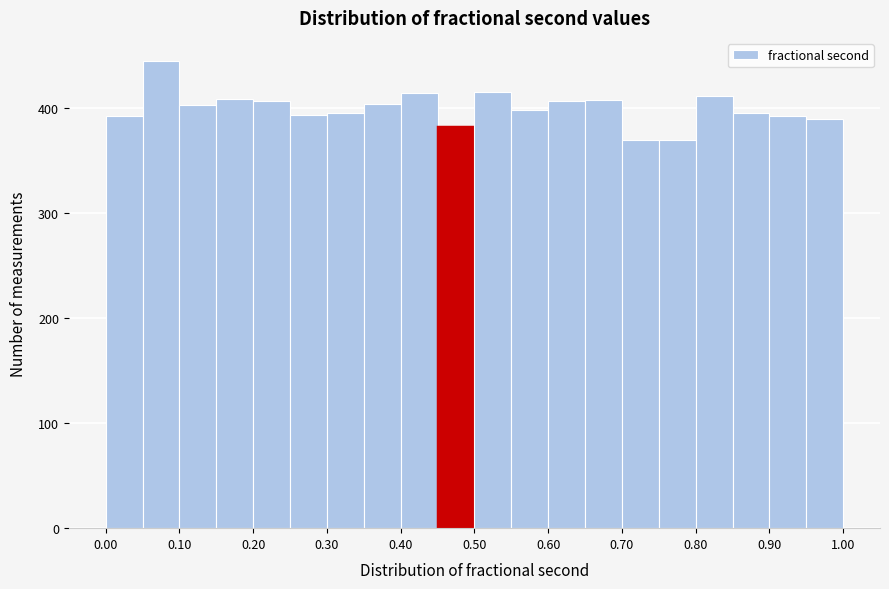

Reading left to right, list every bar in this chart as the range it spans on the x-axis followed by its height. The values are not printed on the chart, so give them approximately, as read against the axis.

0.00 to 0.05: 390
0.05 to 0.10: 450
0.10 to 0.15: 400
0.15 to 0.20: 410
0.20 to 0.25: 410
0.25 to 0.30: 390
0.30 to 0.35: 400
0.35 to 0.40: 400
0.40 to 0.45: 420
0.45 to 0.50: 380
0.50 to 0.55: 420
0.55 to 0.60: 400
0.60 to 0.65: 410
0.65 to 0.70: 410
0.70 to 0.75: 370
0.75 to 0.80: 370
0.80 to 0.85: 410
0.85 to 0.90: 400
0.90 to 0.95: 390
0.95 to 1.00: 390